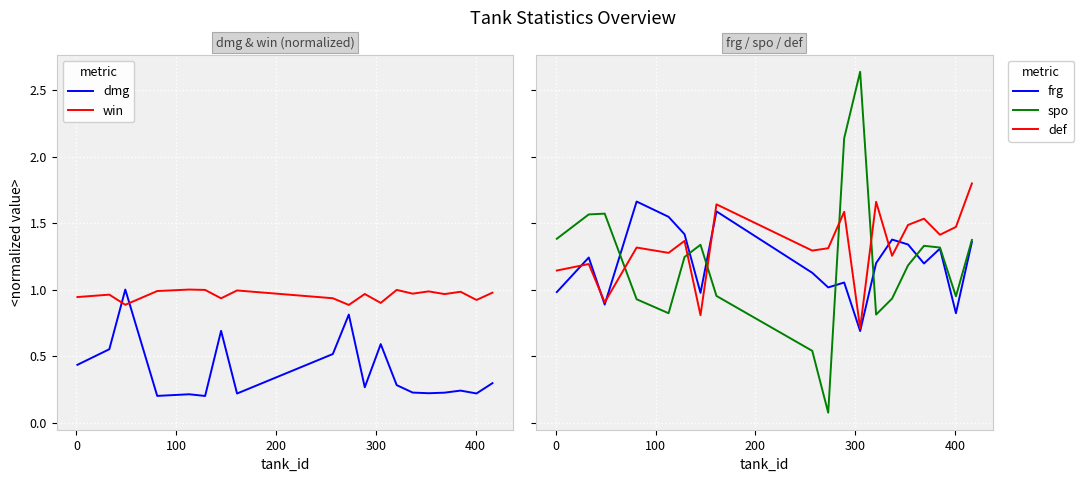

Which series has the widest spread of values?

spo